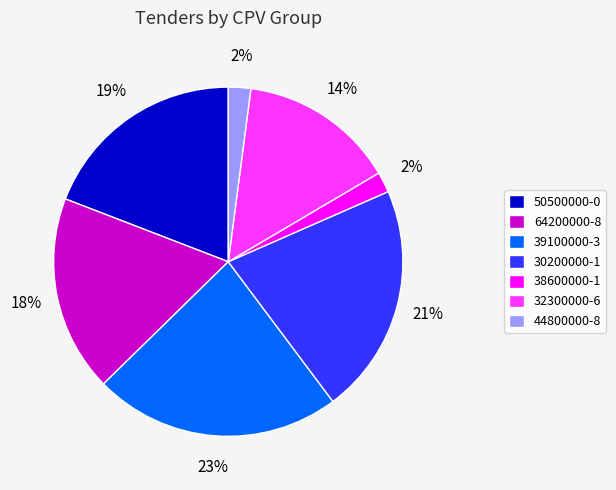

The 30200000-1 slice represents 9% of the pie. True or false?

False